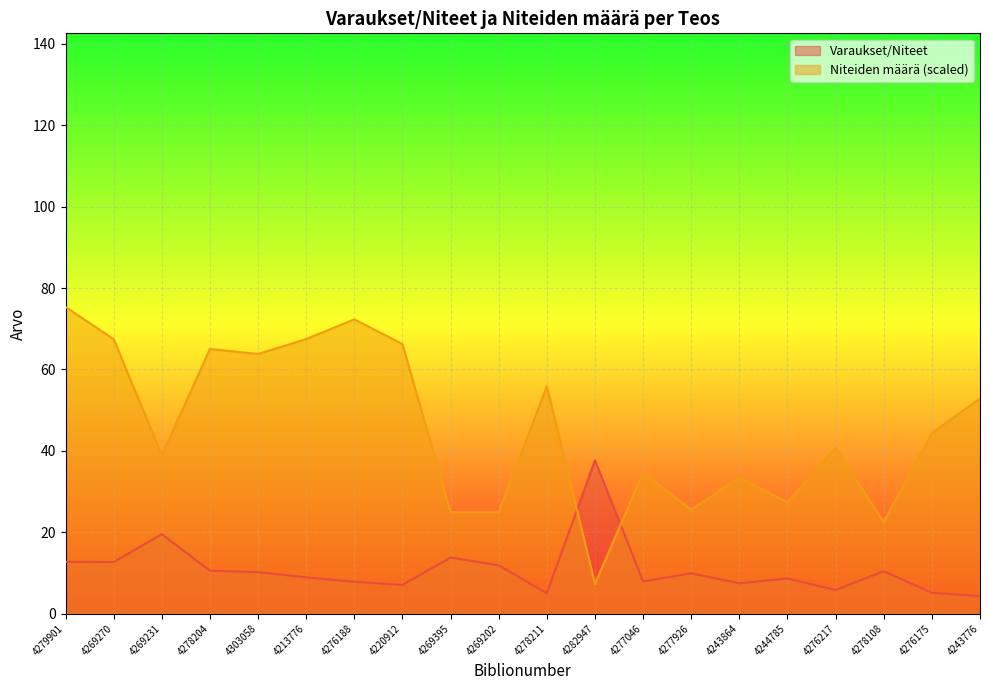

What is the label of the 18th point from the left?

4278108